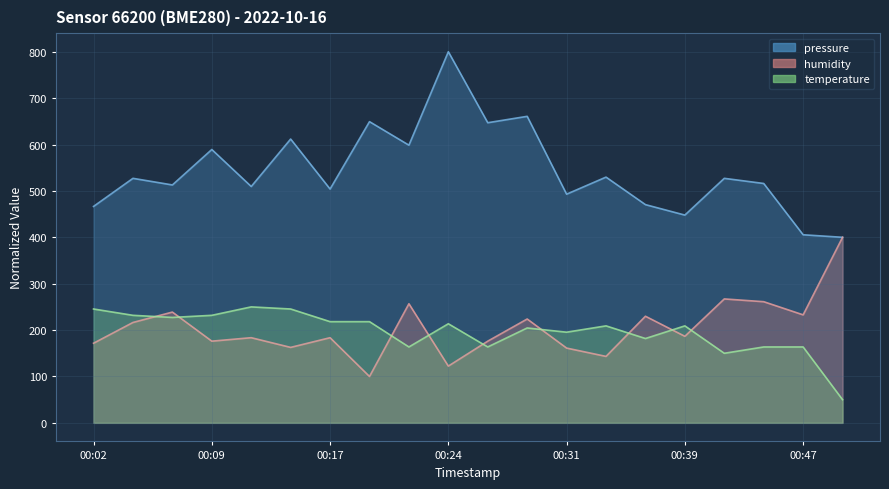

Does the chart have visible grid lines?

Yes